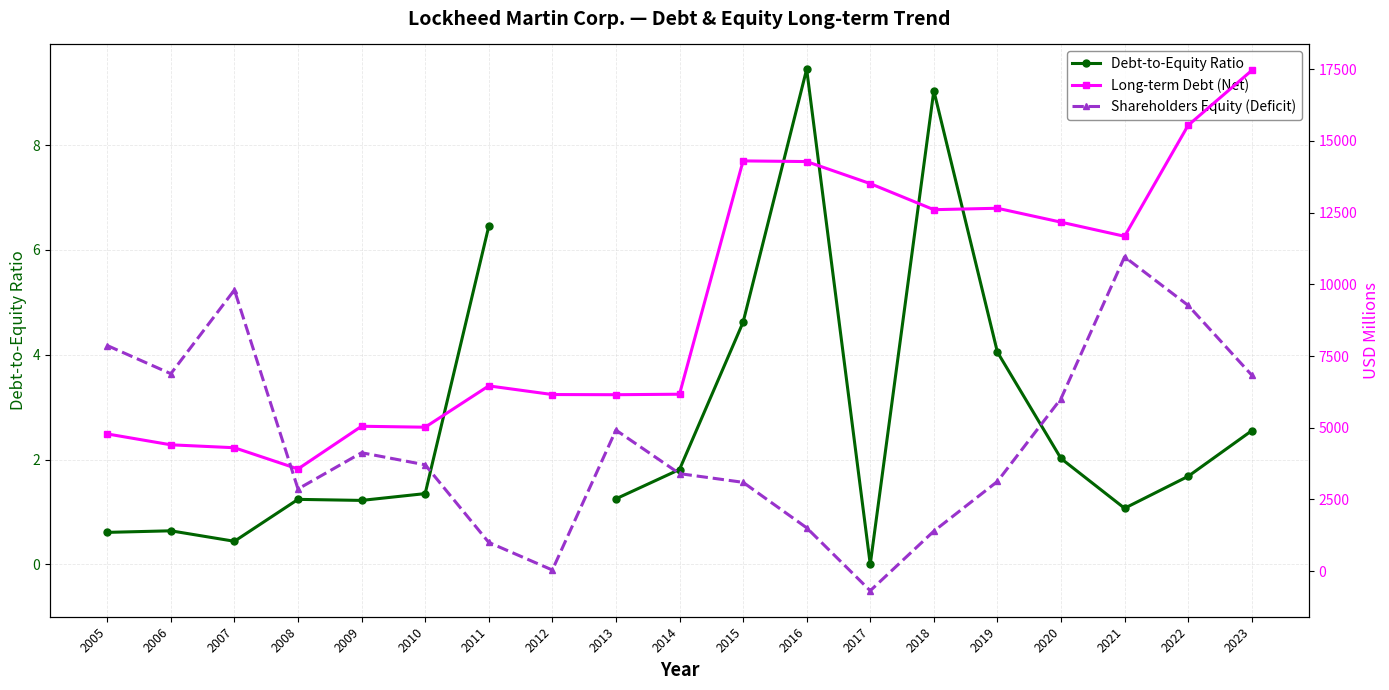

At which category is the sum across all series the highest?

2022